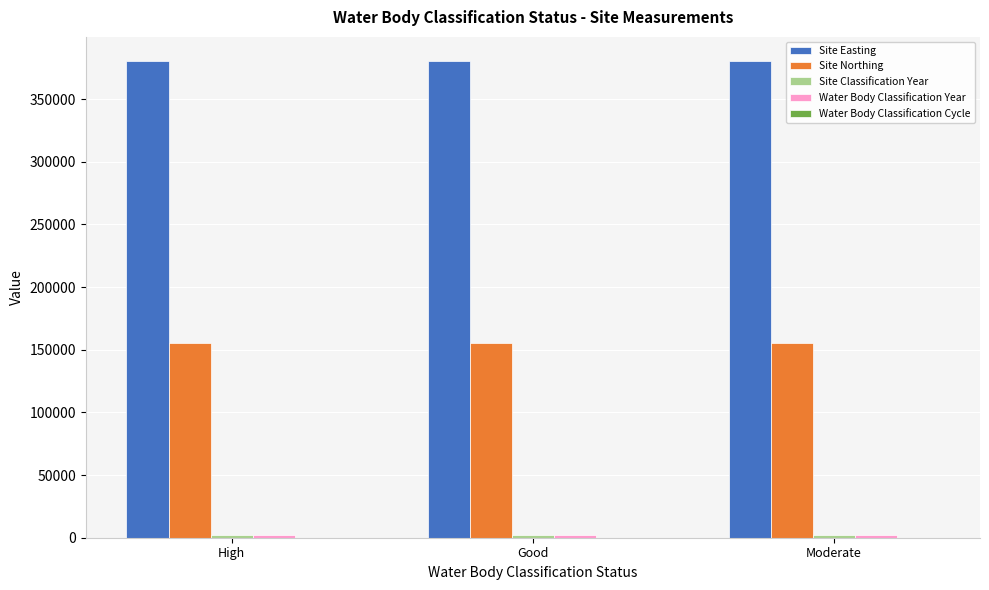

Which series has the largest total across all categories?

Site Easting